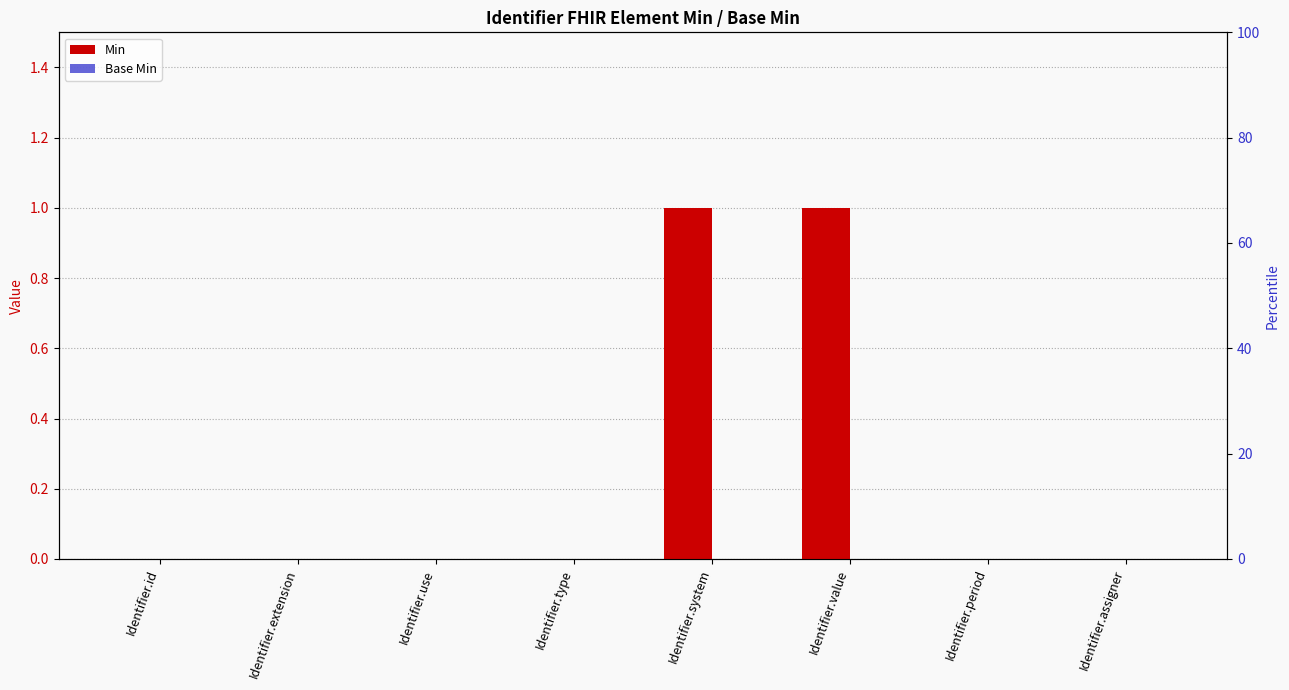

What is the label of the 5th bar from the right?

Identifier.type